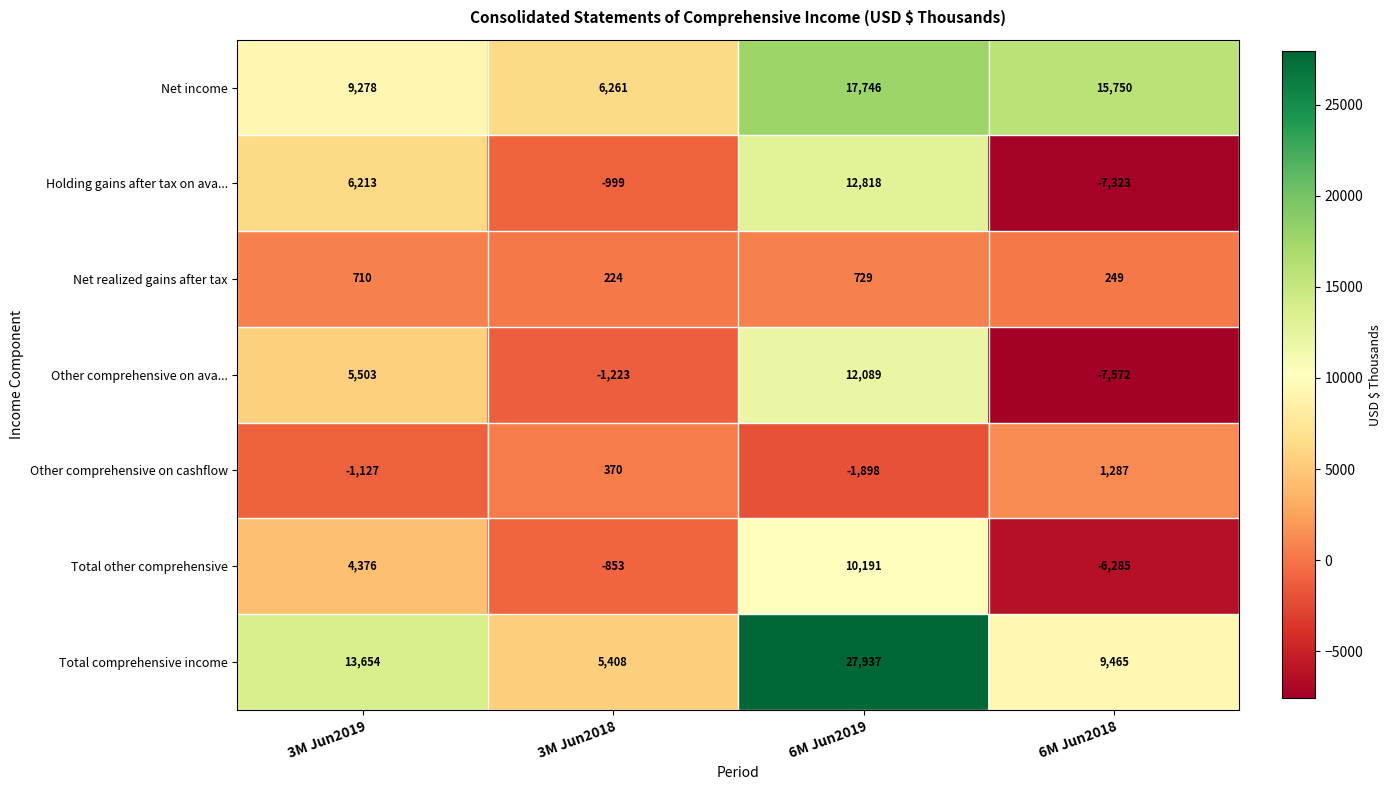

Between 3M Jun2019 and 6M Jun2018, which series saw the biggest shift?

Holding gains after tax on ava...